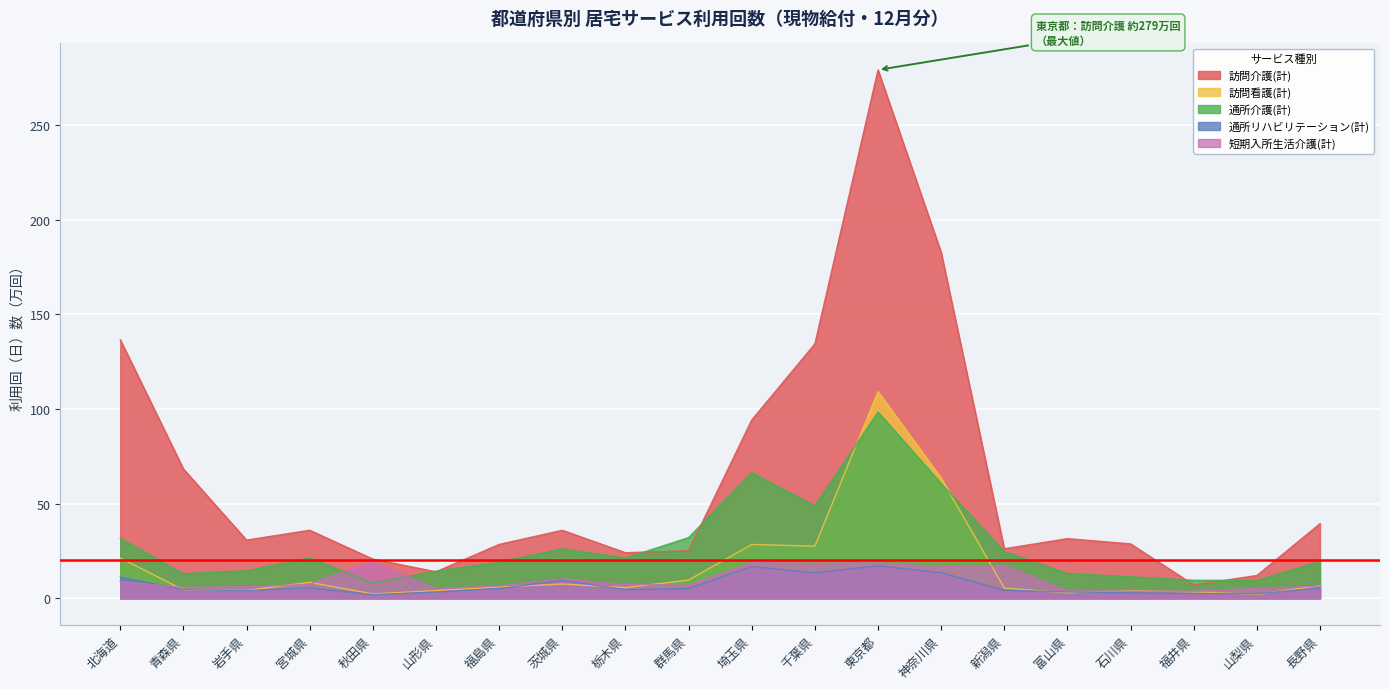

At which label does 短期入所生活介護(計) reach its peak?

秋田県